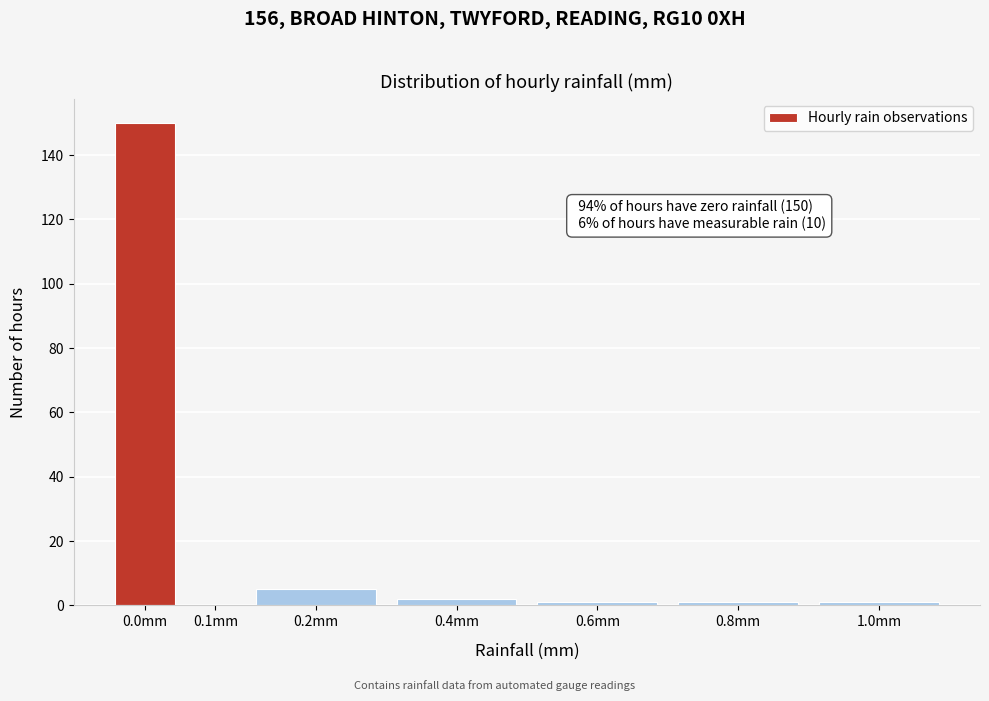

Reading left to right, transcribe all the data shown in this chart.

0.0mm=150	0.1mm=0	0.2mm=5	0.4mm=2	0.6mm=1	0.8mm=1	1.0mm=1